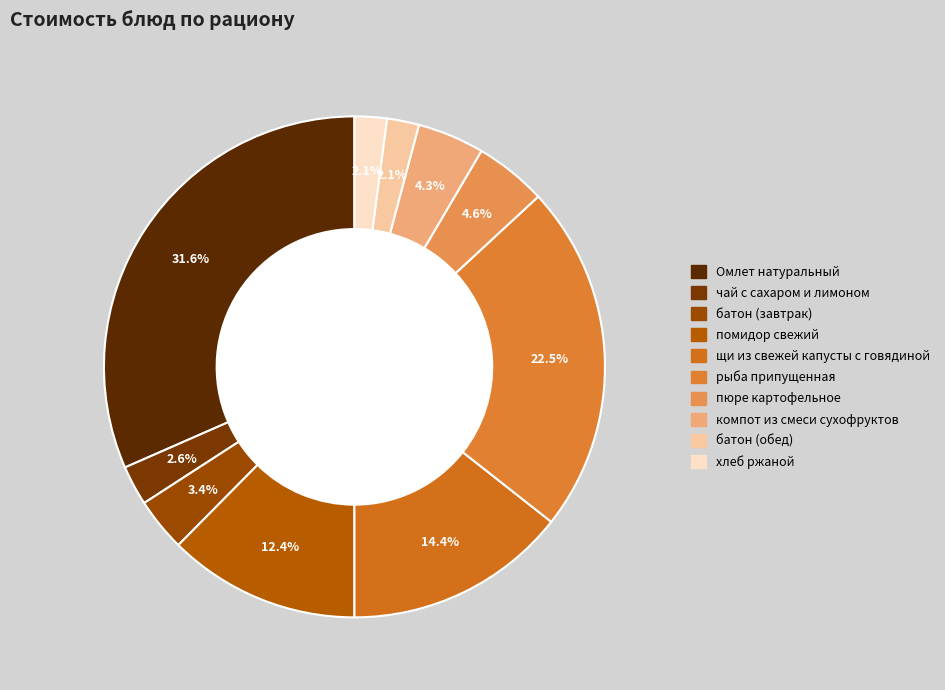

To the nearest percent, what is the combined percentage of пюре картофельное and хлеб ржаной?

7%